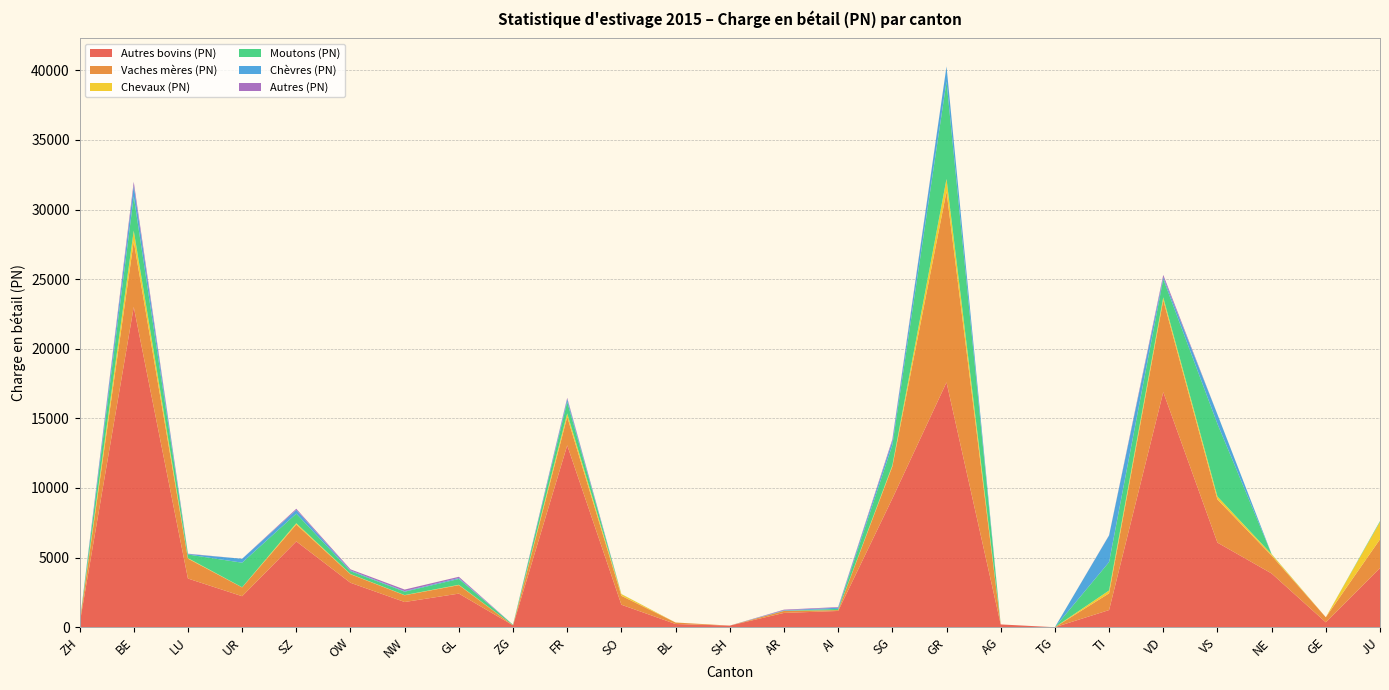

Reading left to right, list all the values displayed in this chart.

Autres bovins (PN): 230	23002	3497	2227	6163	3192	1810	2414	136	13064	1614	230	116	1026	1167	9238	17588	200	0	1232	16890	6076	3860	350	4245
Vaches mères (PN): 42	4715	1429	632	1216	613	485	609	2	2044	643	107	0	142	62	2299	13713	0	0	1201	6606	3102	1282	366	2071
Chevaux (PN): 0	763	38	10	89	19	13	25	2	249	120	0	0	8	4	86	897	0	0	206	198	209	95	0	1243
Moutons (PN): 0	2460	258	1766	691	202	243	419	37	830	3	0	0	7	84	1451	6998	0	0	2041	1312	5220	14	0	57
Chèvres (PN): 0	786	40	279	270	49	43	65	0	197	3	1	0	34	85	305	1075	0	0	1910	131	683	2	0	10
Autres (PN): 0	271	20	2	80	82	110	90	0	91	0	0	0	44	44	113	9	0	0	16	169	1	0	0	0